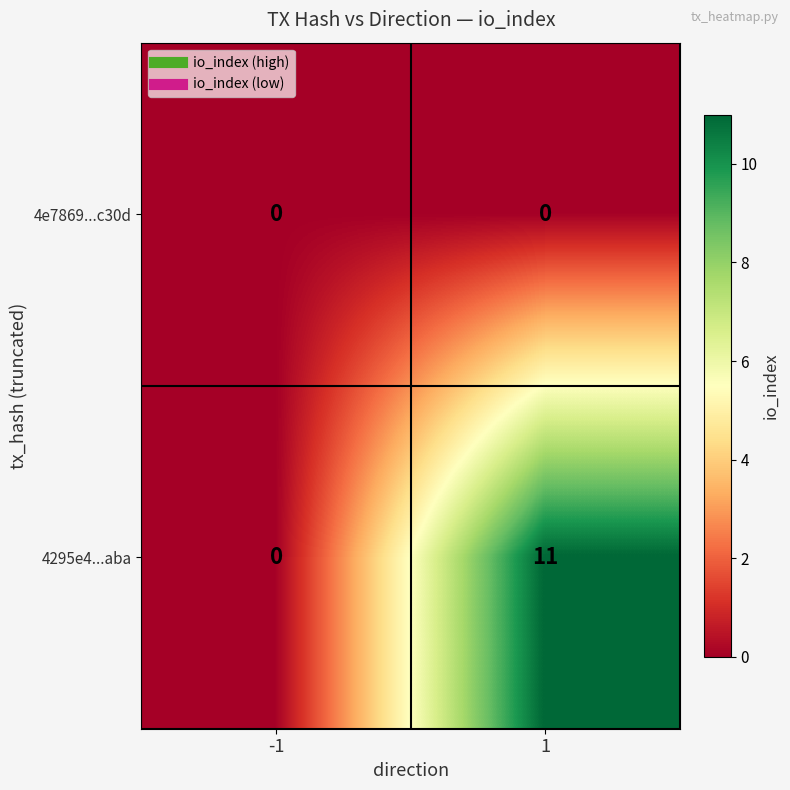

Which series has the largest total across all categories?

4295e4...aba